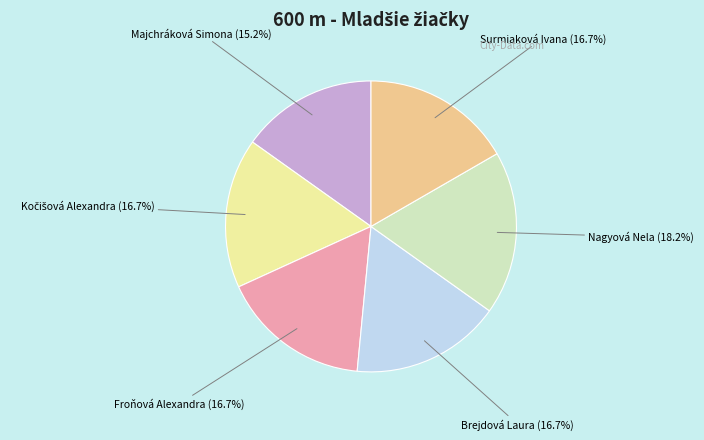

What is the ratio of the value at Majchráková Simona to the value at Nagyová Nela?

0.8